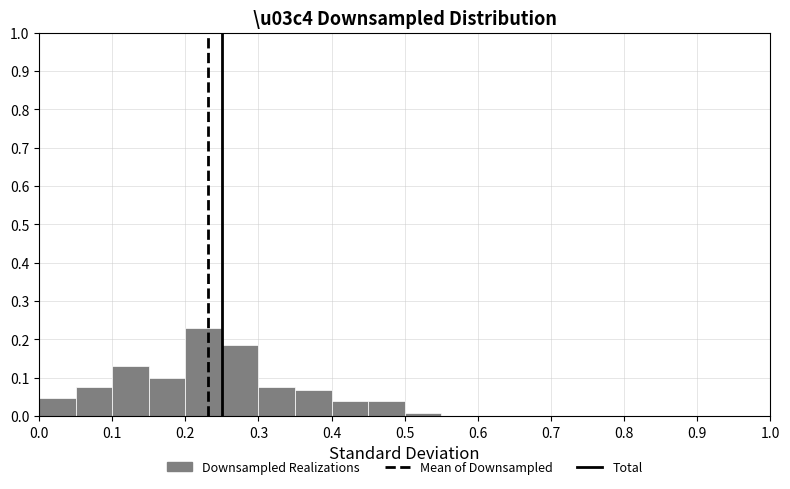

How tall is the bar that spans 0.10 to 0.15 on the x-axis? The values are not printed on the chart, so give them approximately, as read against the axis.

0.13